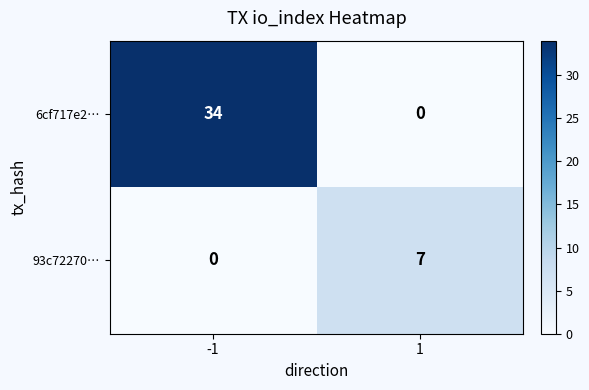

What value does the 93c72270… series have at 1?

7